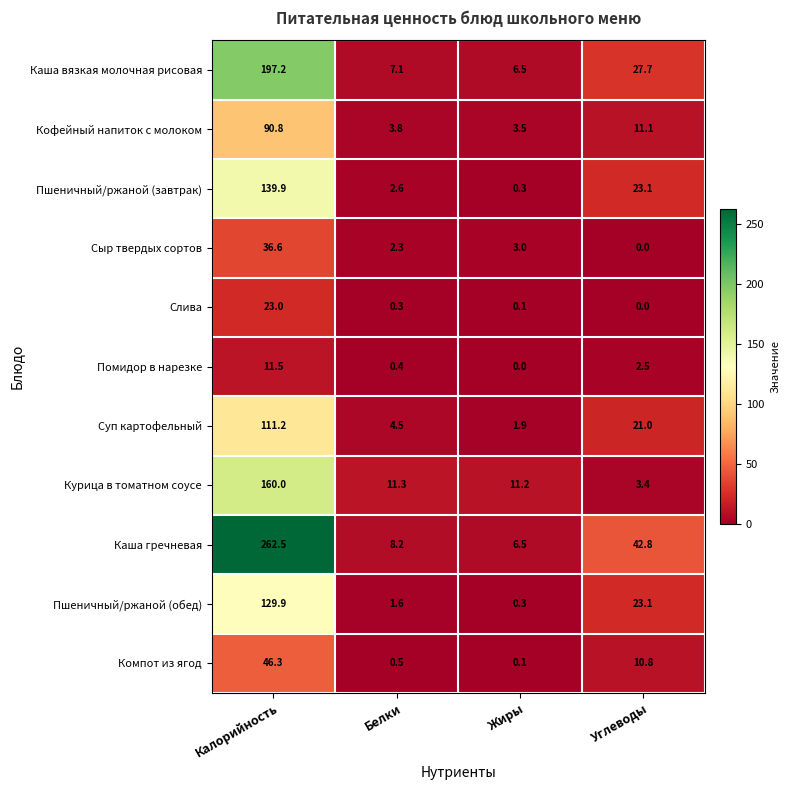

What is the spread (max minus min) of values at Белки?

11.0